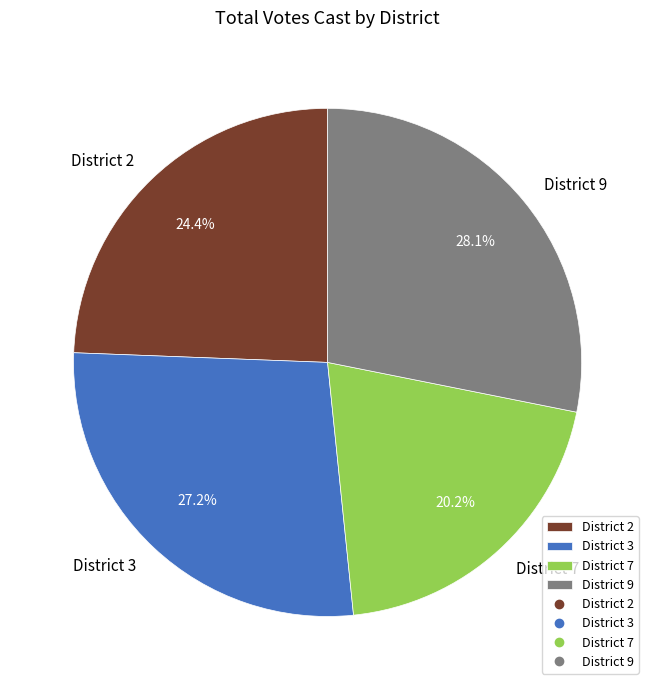

Is there any slice that represents more than half of the pie?

No